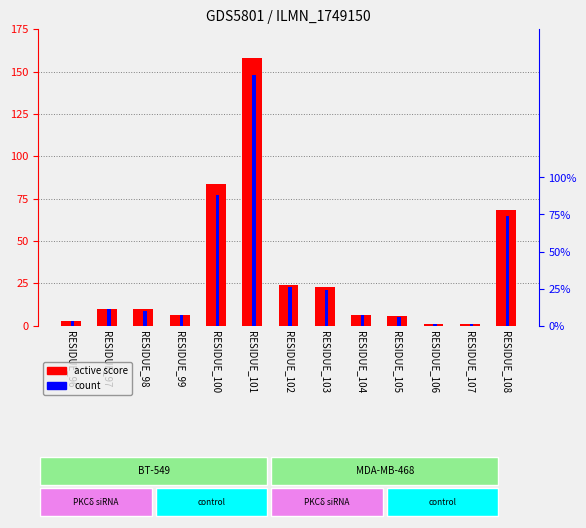

The active score series shows 14.8 at RESIDUE_97. True or false?

False